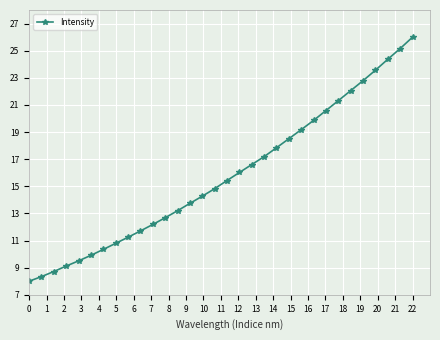

What is the difference between the maximum and minimum values?

18.0